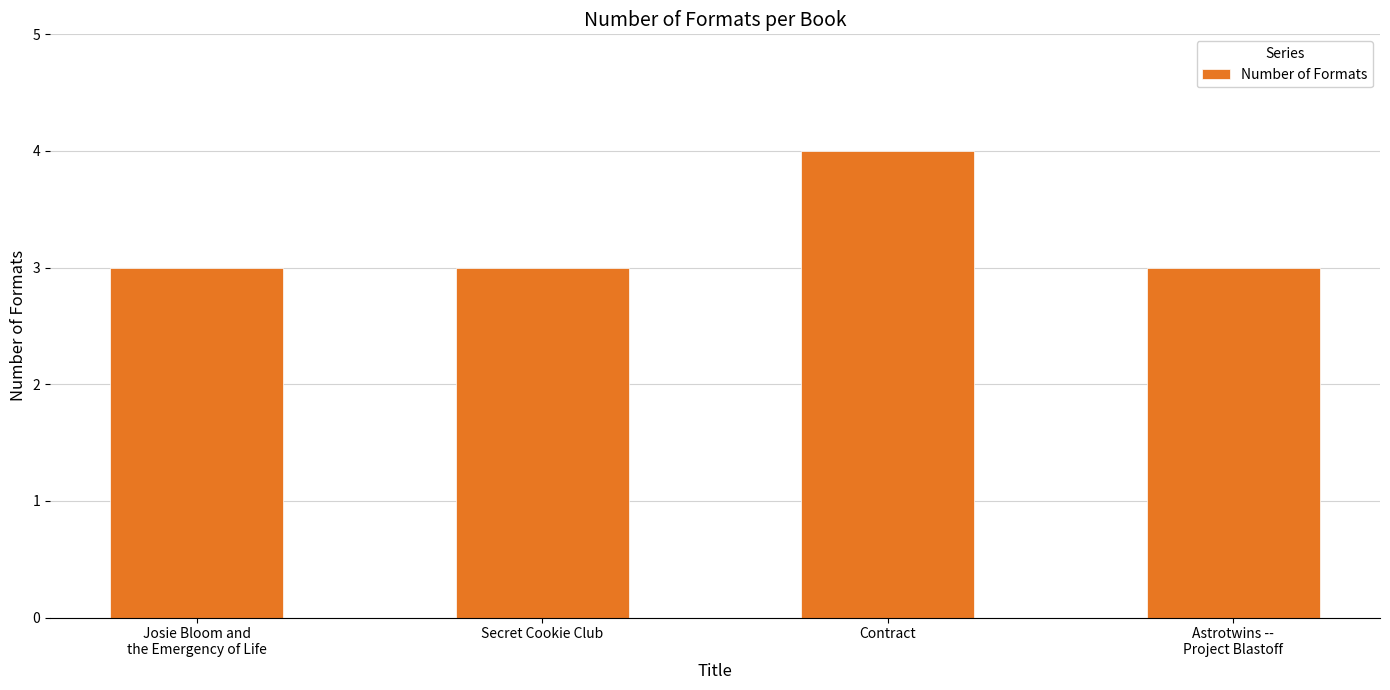

Reading right to left, extract all data points from this chart.

Astrotwins --
Project Blastoff=3	Contract=4	Secret Cookie Club=3	Josie Bloom and
the Emergency of Life=3